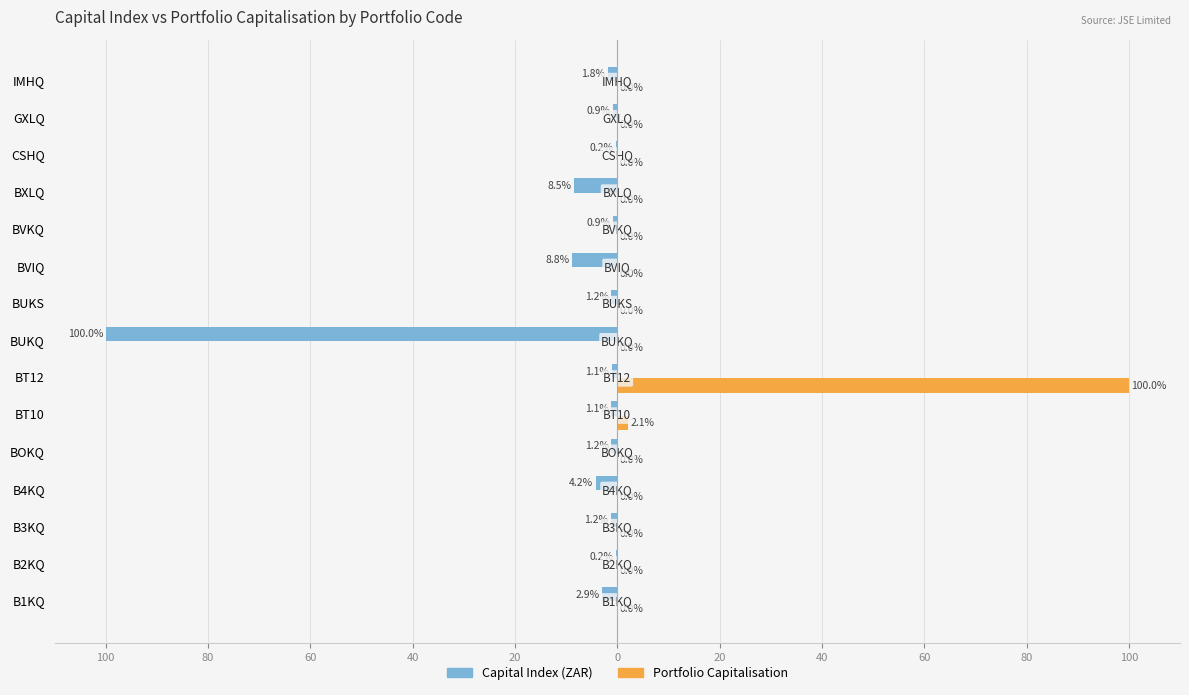

How many bars are there in total?

30